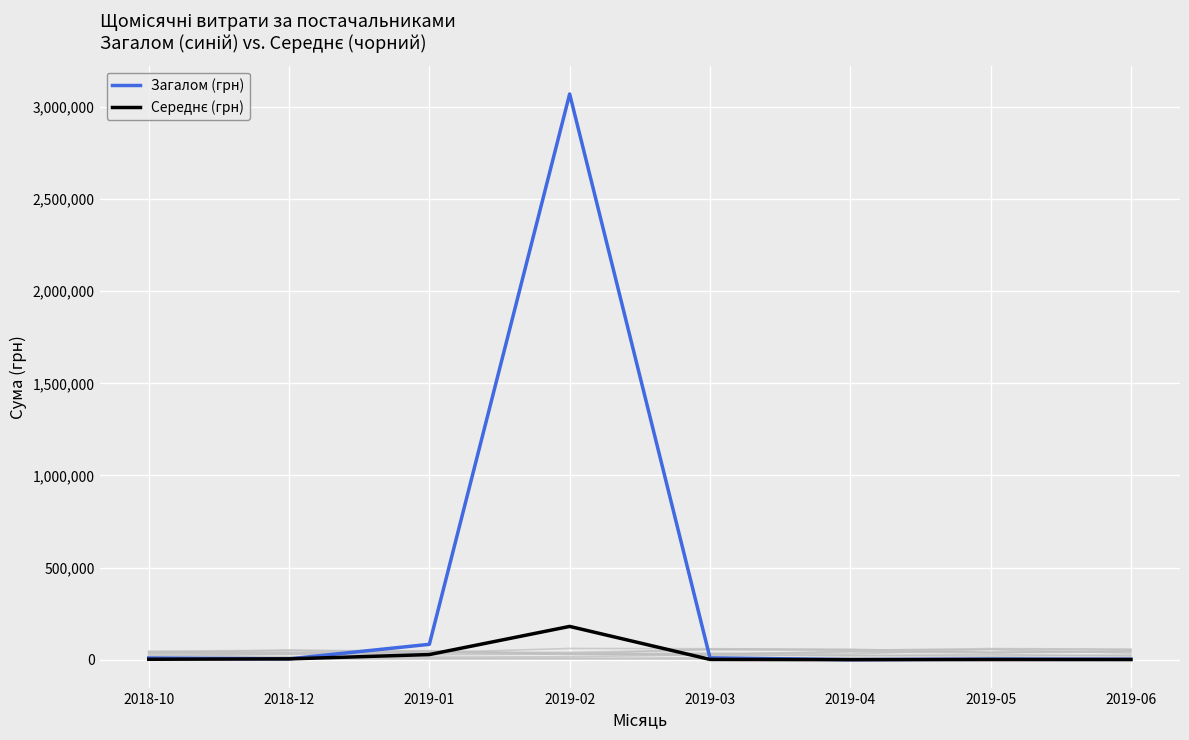

Where does the Середнє (грн) series first go above 2336?

2018-10